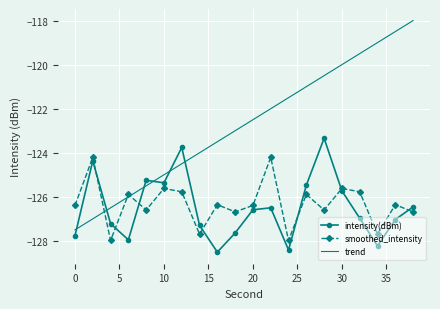

What is the smallest value displayed?

-128.5